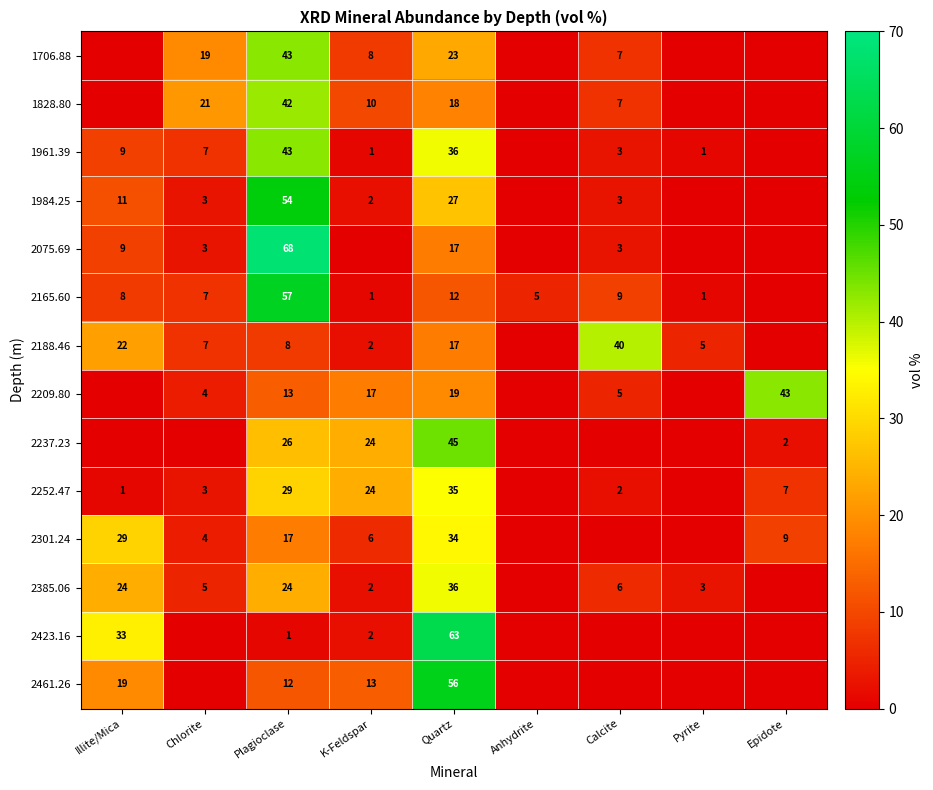

What is the difference between the 1828.80 values at Quartz and Calcite?

11